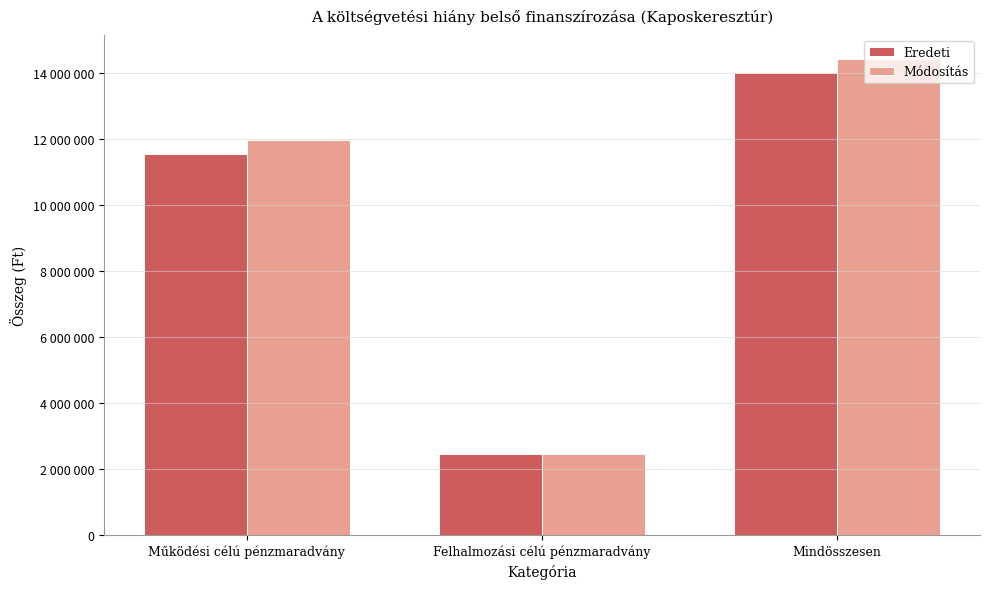

At which label is Eredeti closest to 8226200?

Működési célú pénzmaradvány